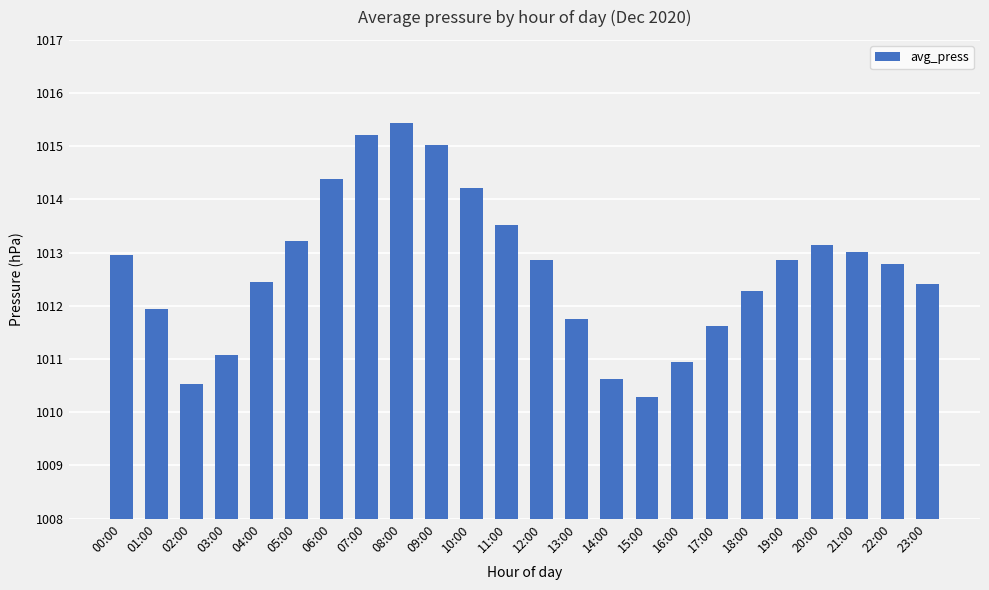

What is the ratio of the value at 06:00 to the value at 07:00?

1.0